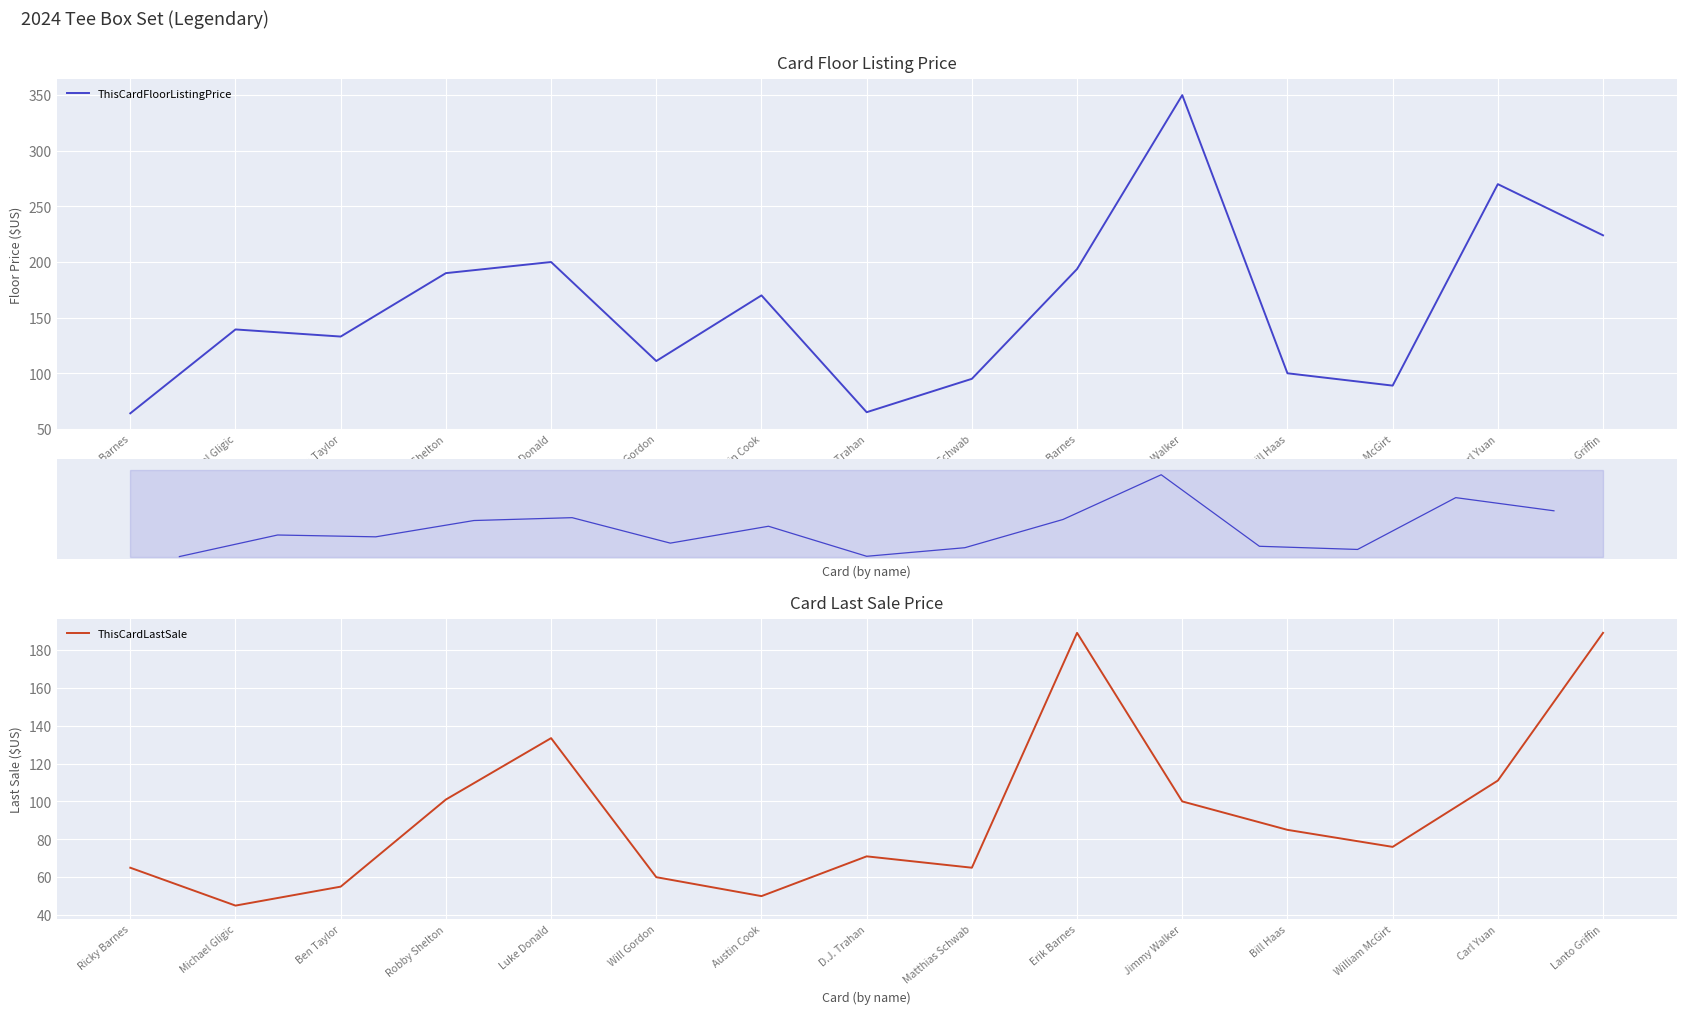

At Will Gordon, list the series in order from largest to smallest.

ThisCardFloorListingPrice, ThisCardLastSale